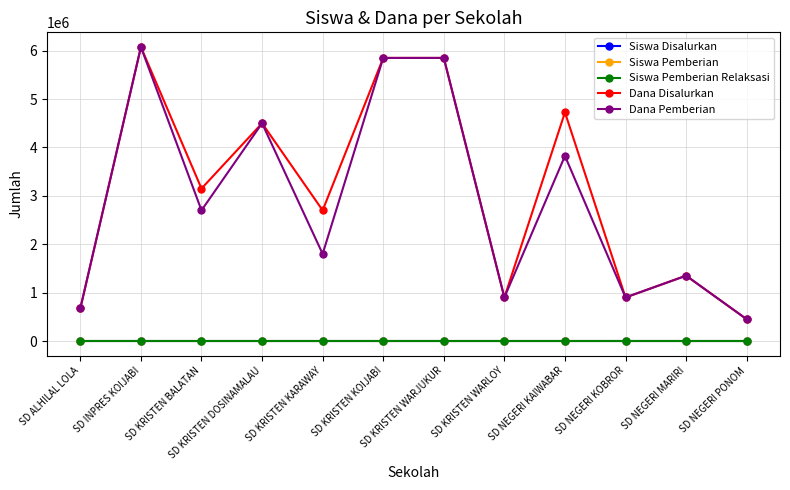

What are all the series names shown in the legend?

Siswa Disalurkan, Siswa Pemberian, Siswa Pemberian Relaksasi, Dana Disalurkan, Dana Pemberian